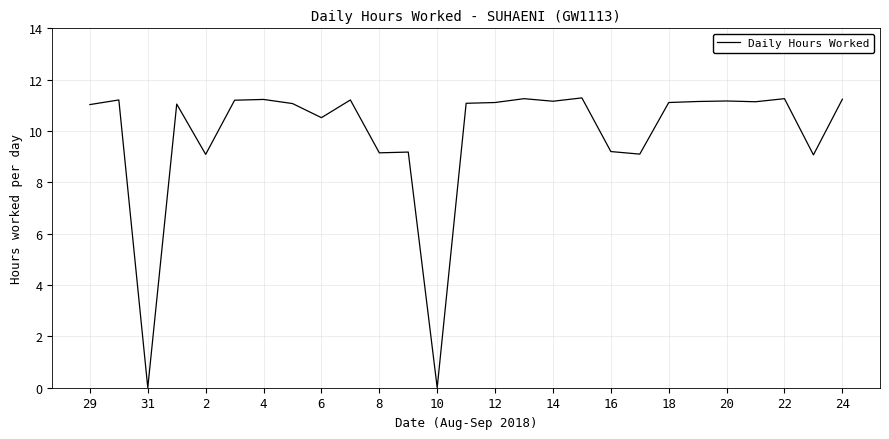

What is the greatest value displayed?

11.3